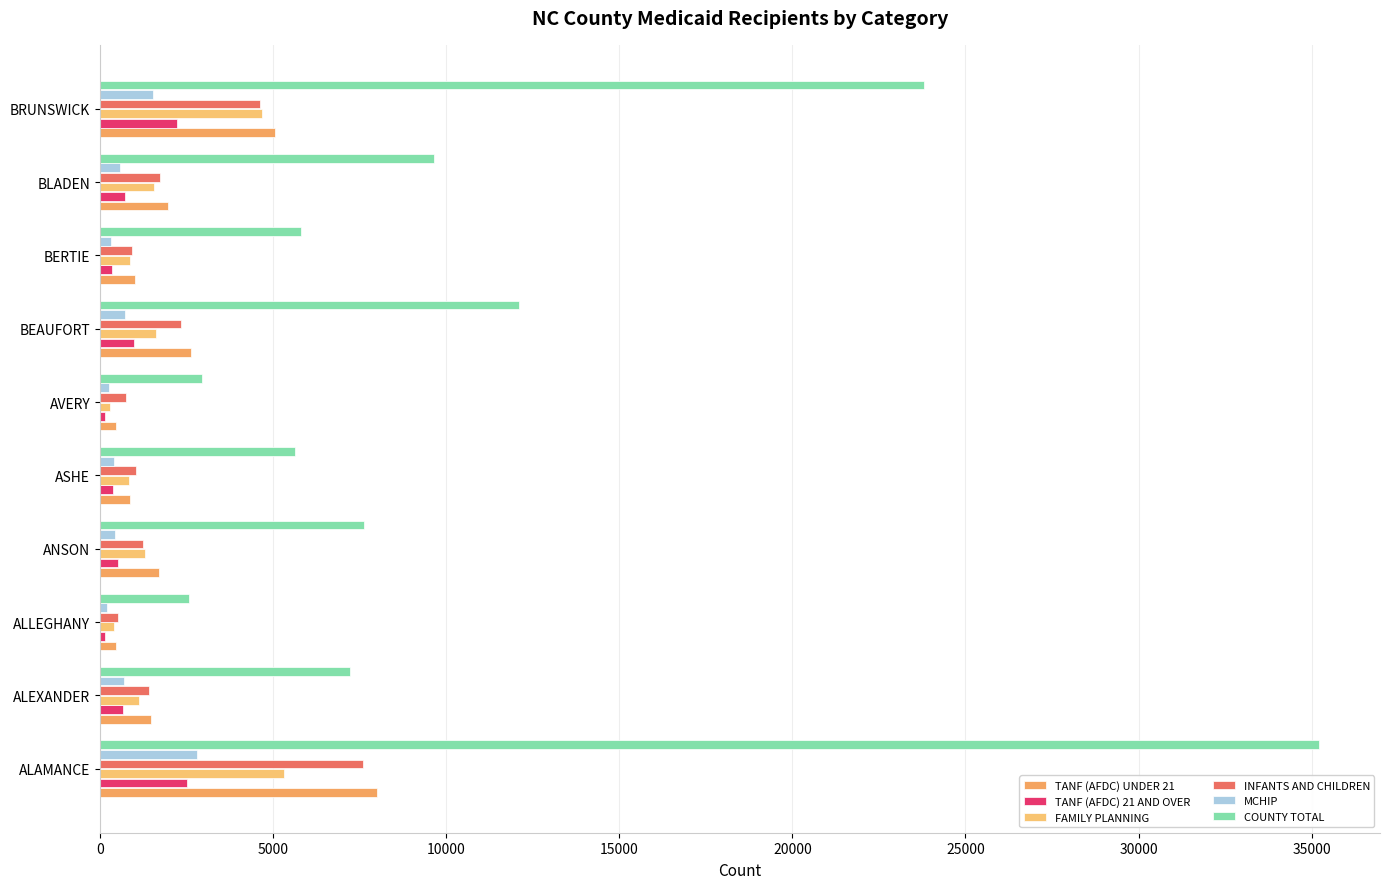

How many series are shown in this chart?

6